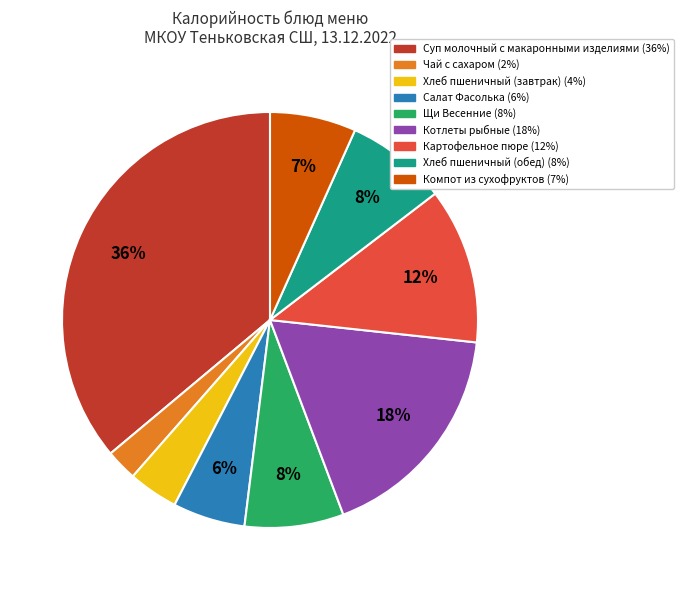

Combined, do Котлеты рыбные and Компот из сухофруктов account for over 50%?

No